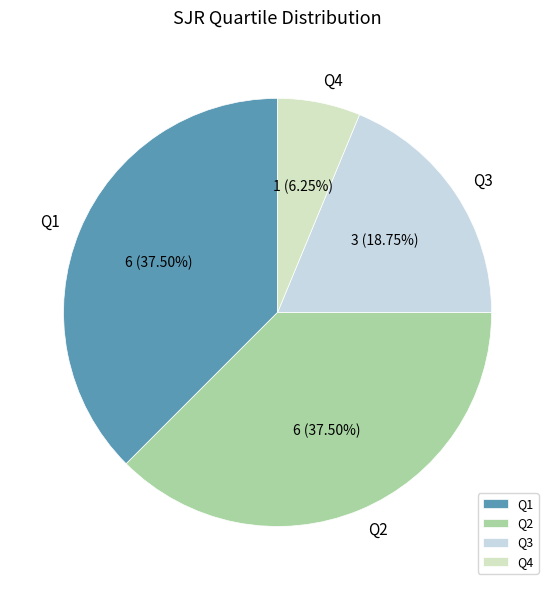

What is the ratio of the value at Q4 to the value at Q3?

0.3